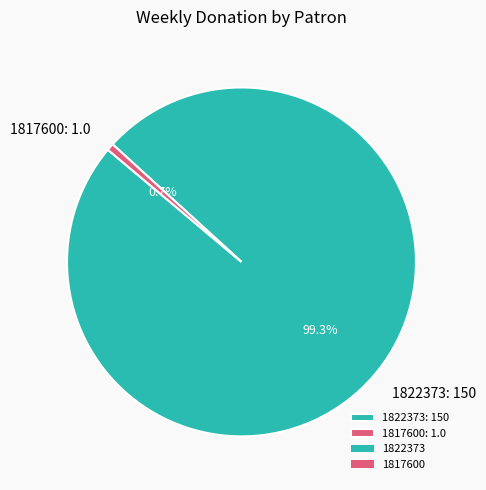

Is it true that 1817600 is 1% of the pie?

True